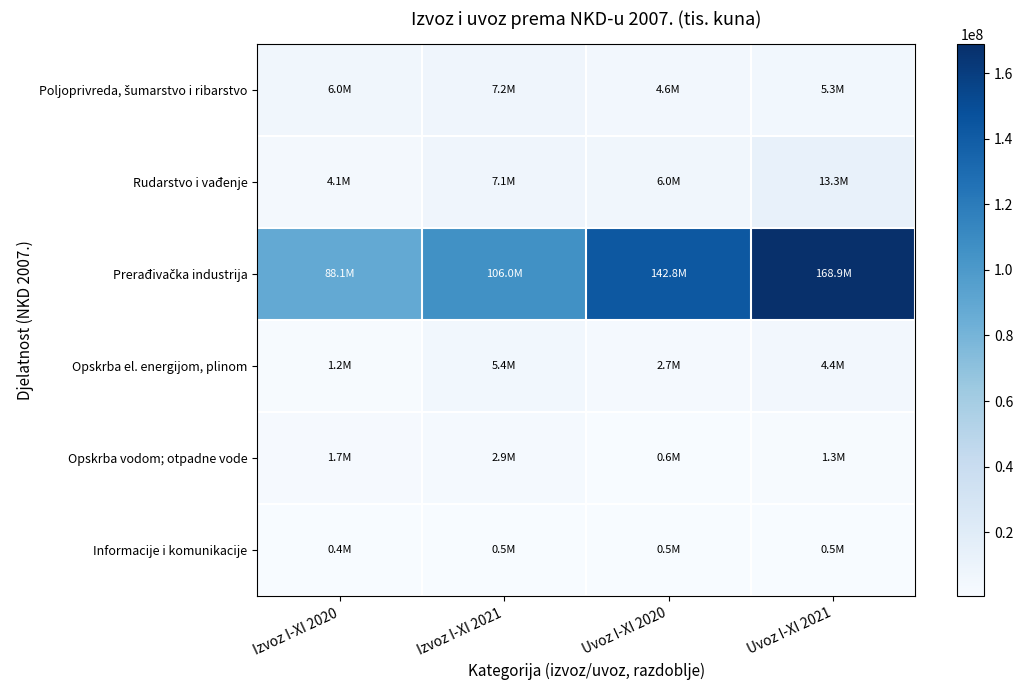

What is the spread (max minus min) of values at Uvoz I-XI 2020?

142322106